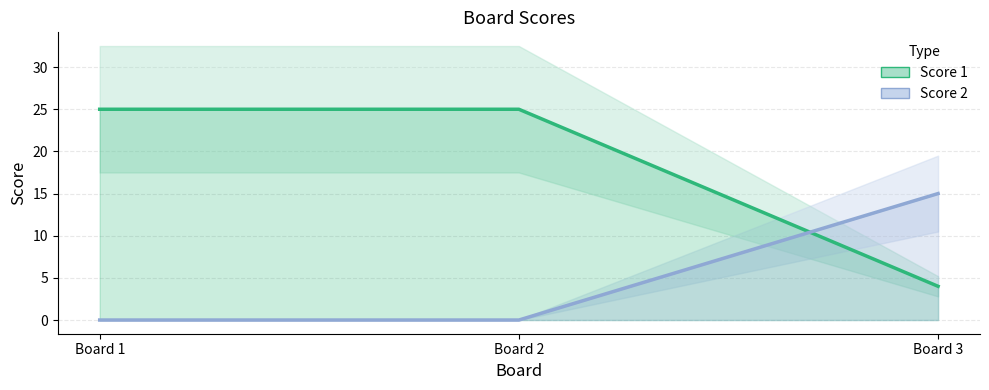

True or false: Score 1 line has a value of 38 at Board 1.

False